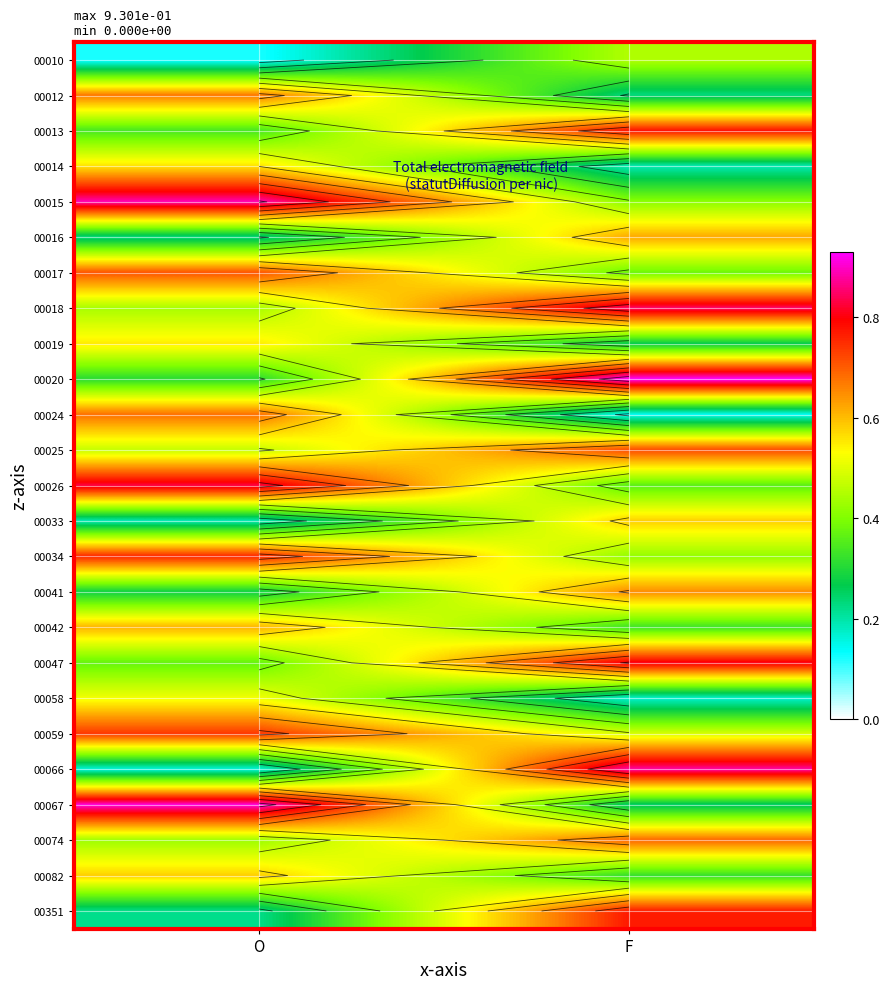

Rank the categories by 00066 value from highest to lowest.

F, O